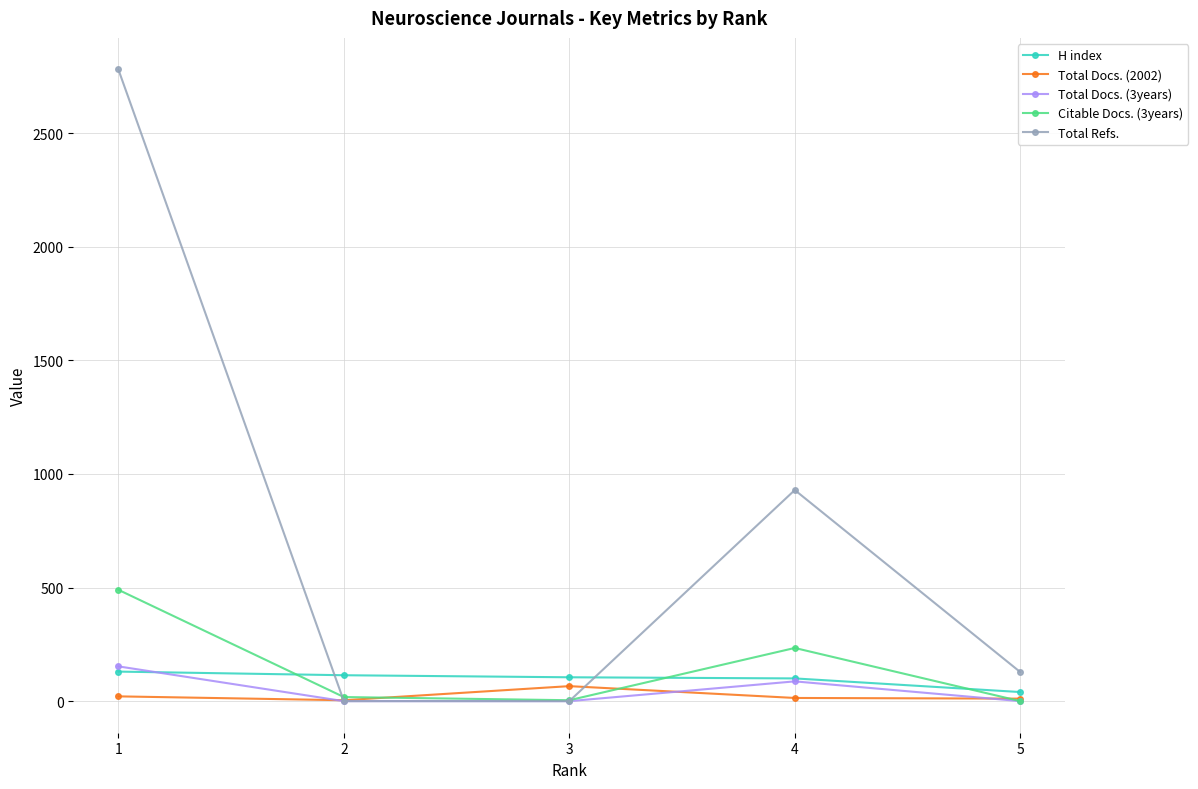

Between 1 and 5, which series saw the biggest shift?

Total Refs.